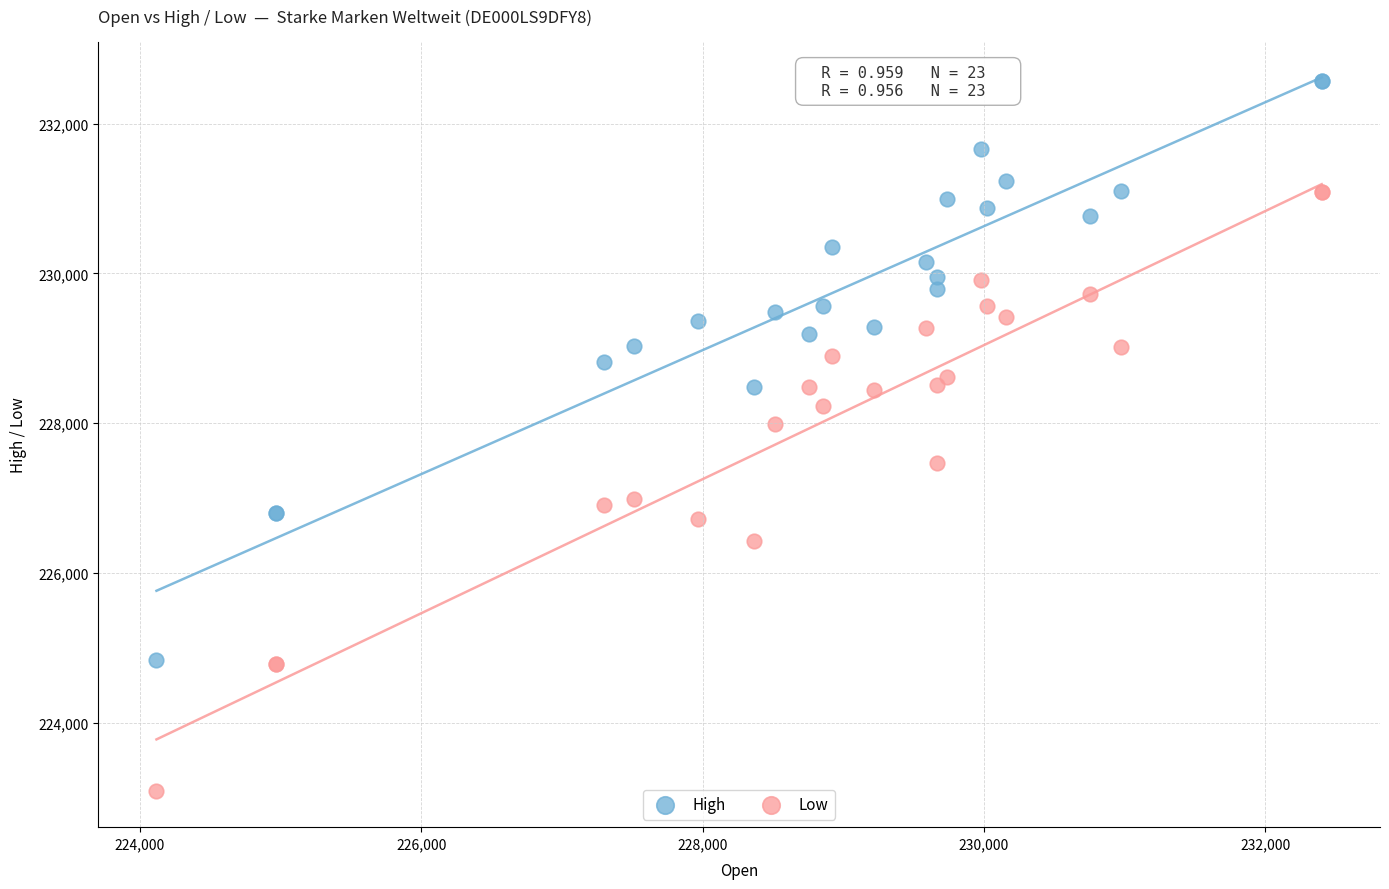

What are all the series names shown in the legend?

High, Low